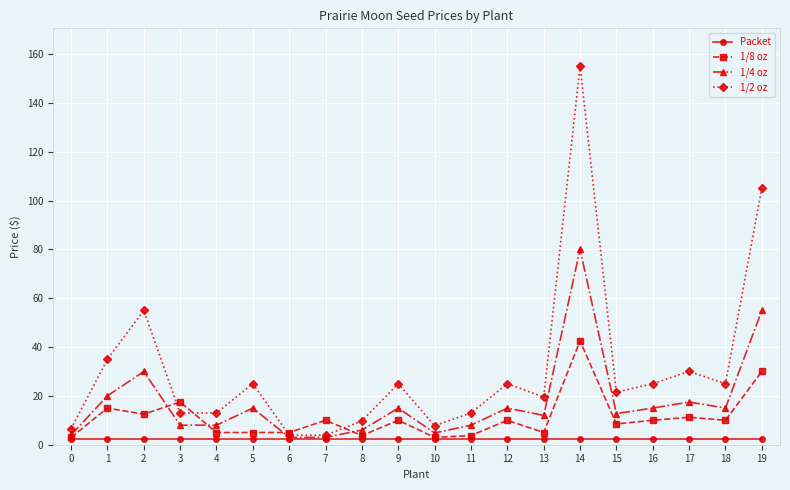

What is the total value across all series at 12?

52.5